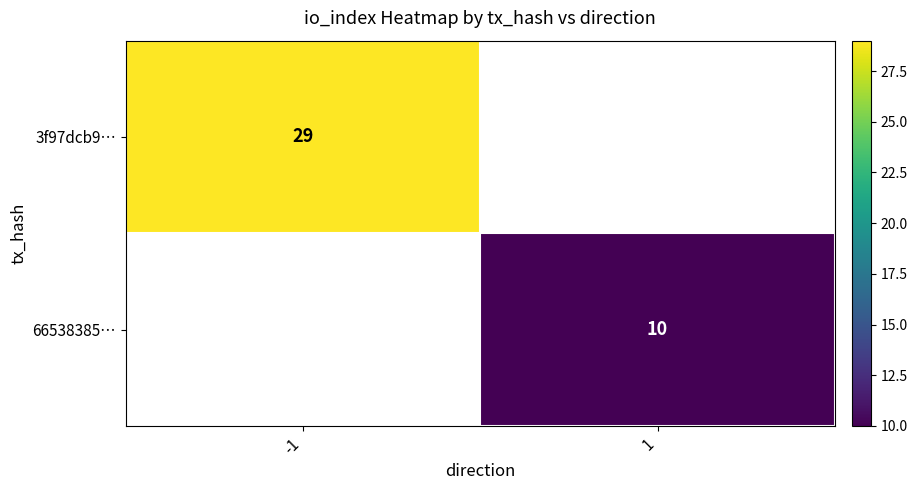

True or false: 66538385… has a value of 5.0 at 1.

False